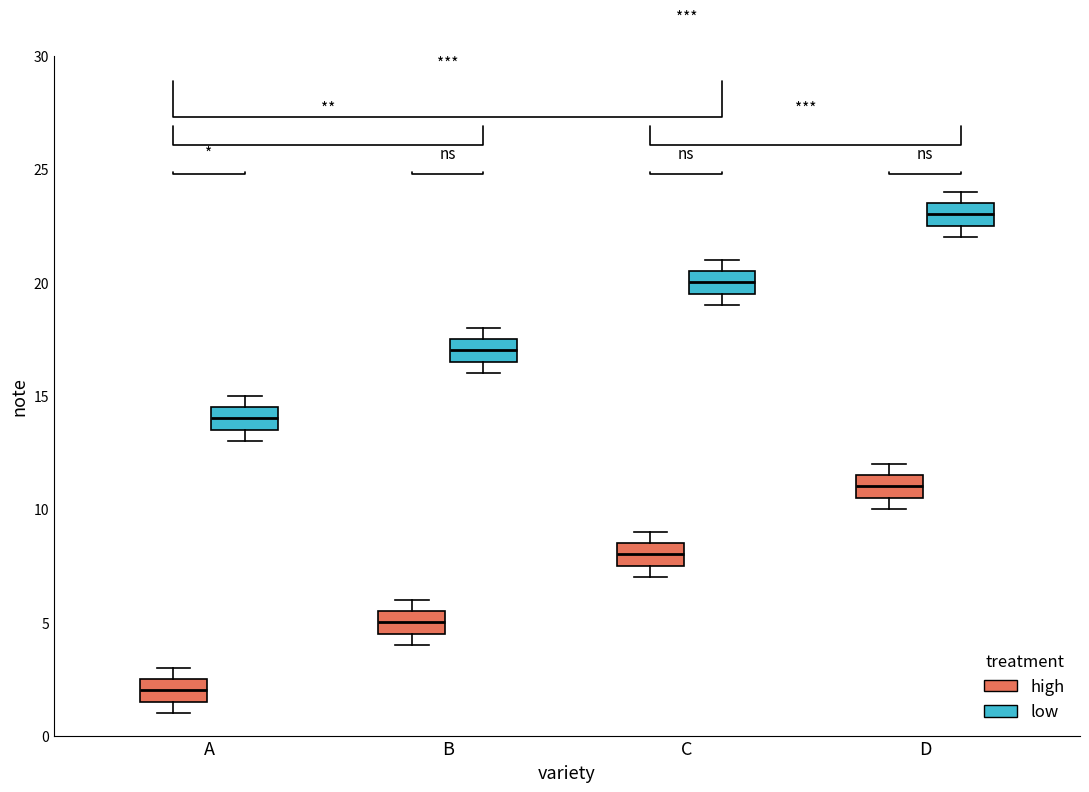

Which box's median line is the highest?

D (low)